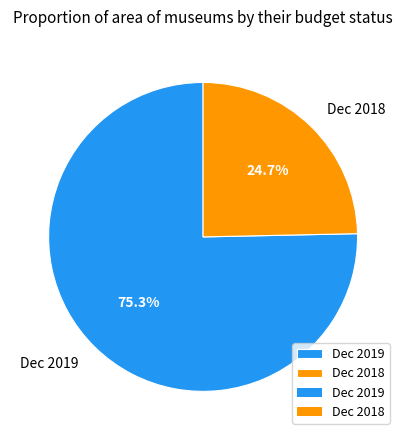

Is it true that Dec 2018 is 25% of the pie?

True